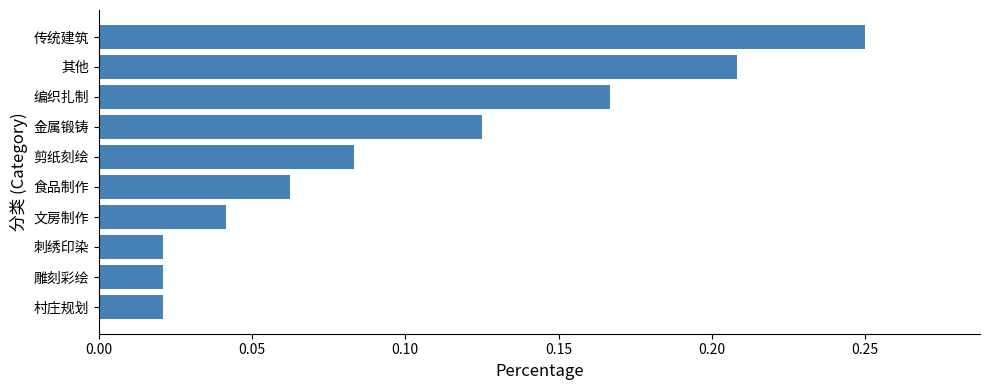

Which has a higher value, 剪纸刻绘 or 村庄规划?

剪纸刻绘